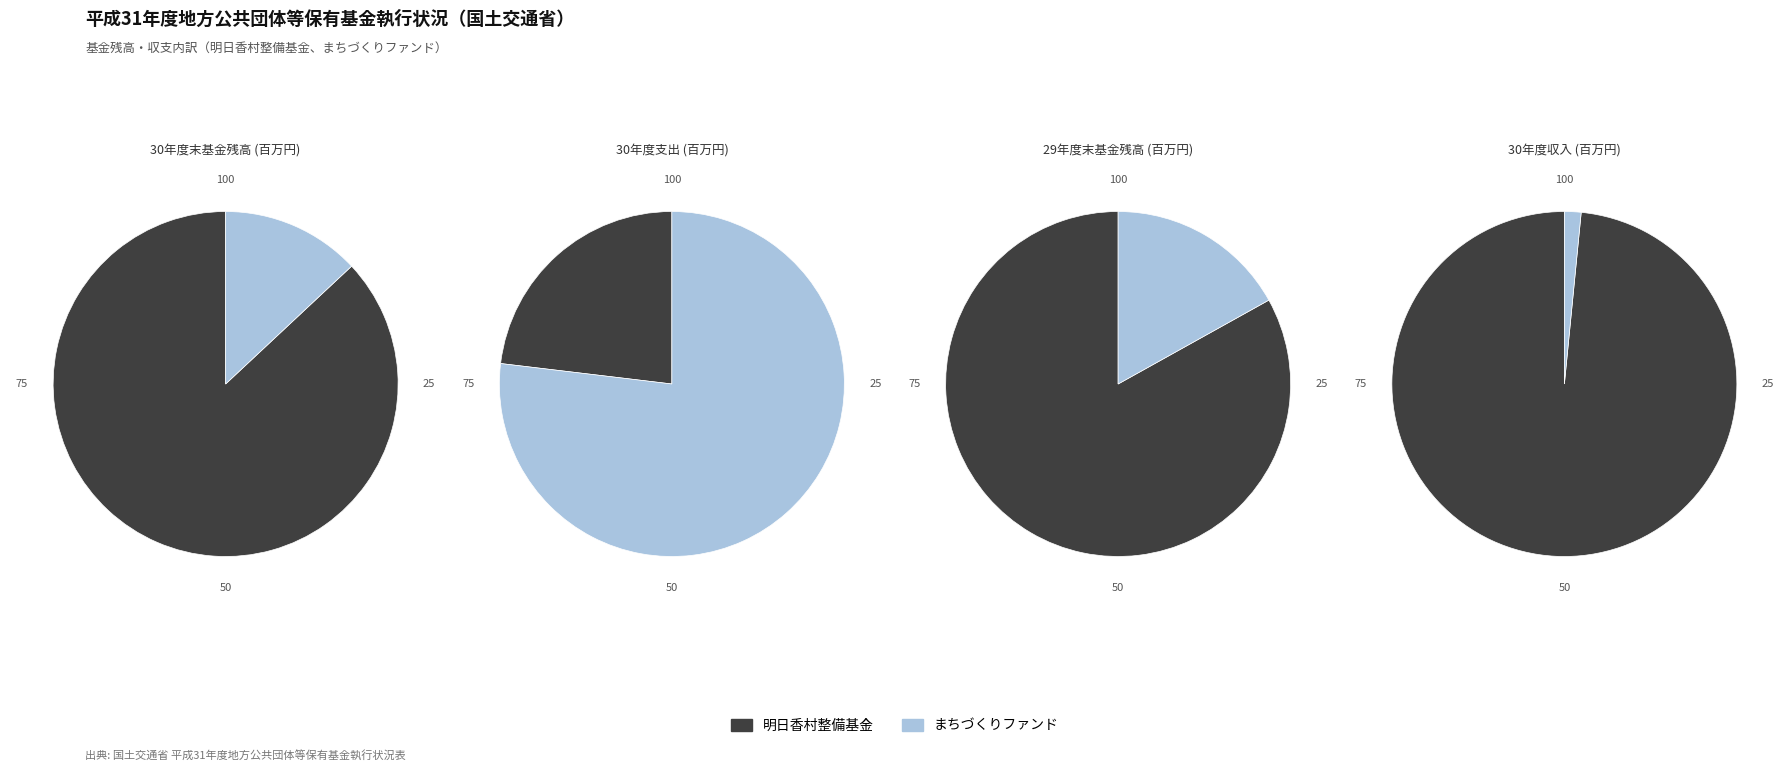

What portion of the pie excludes 明日香村整備基金?

76.9%